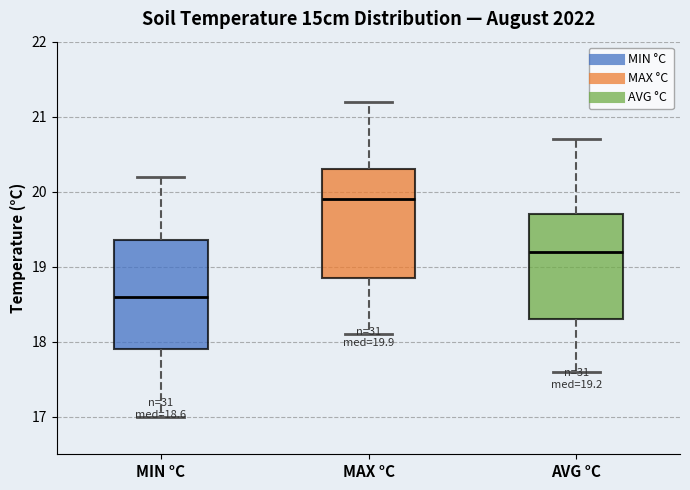

Which box has the highest median line?

MAX °C